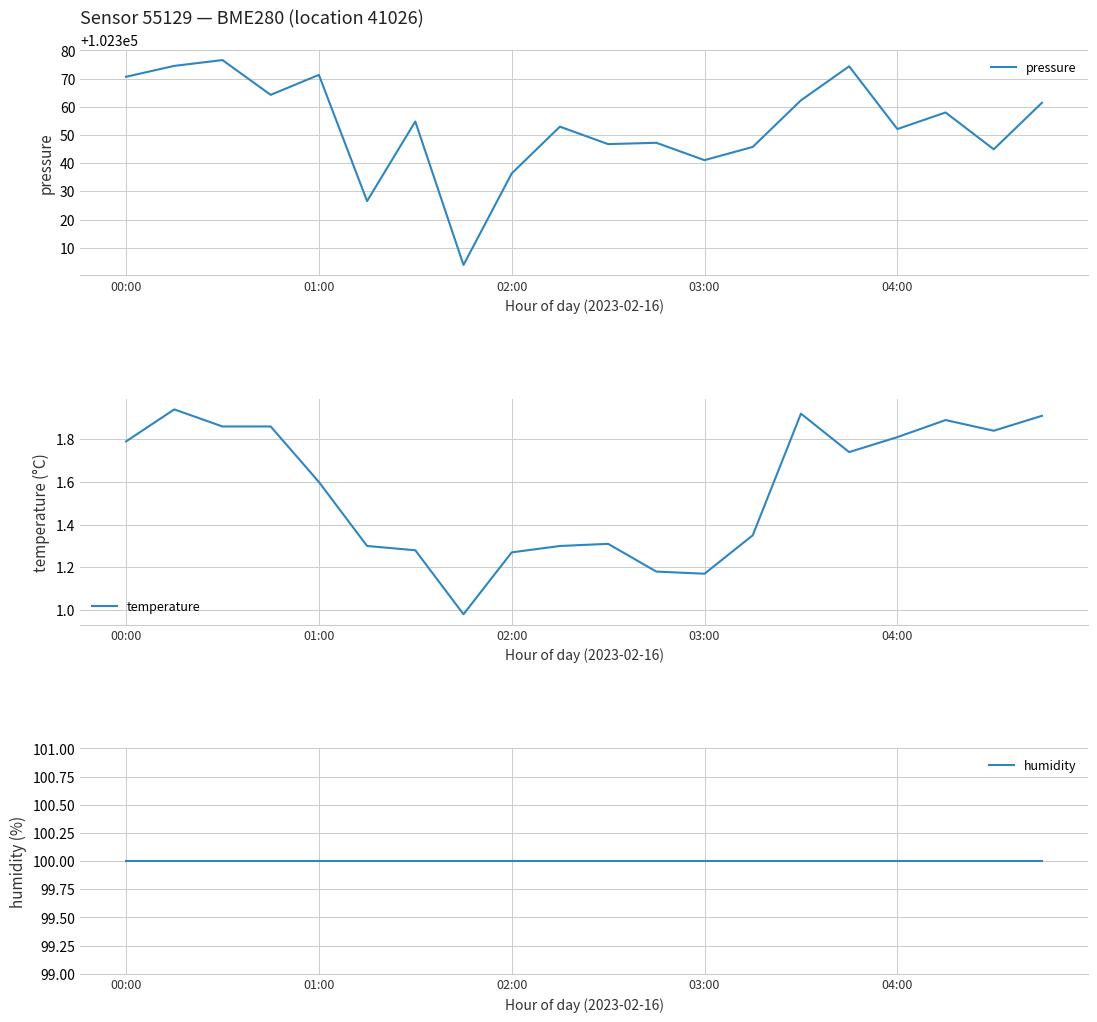

The value of pressure at 04:00 is 102352.1. True or false?

True